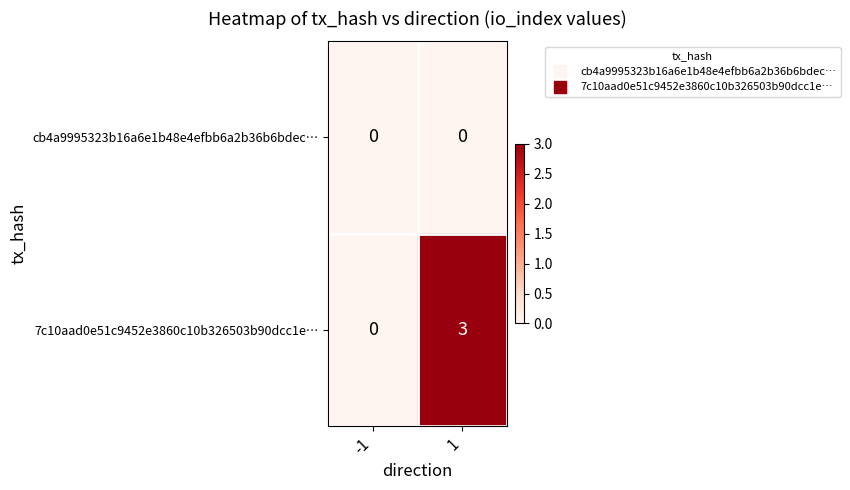

What is the difference between the 7c10aad0e51c9452e3860c10b326503b90dcc1e… values at -1 and 1?

3